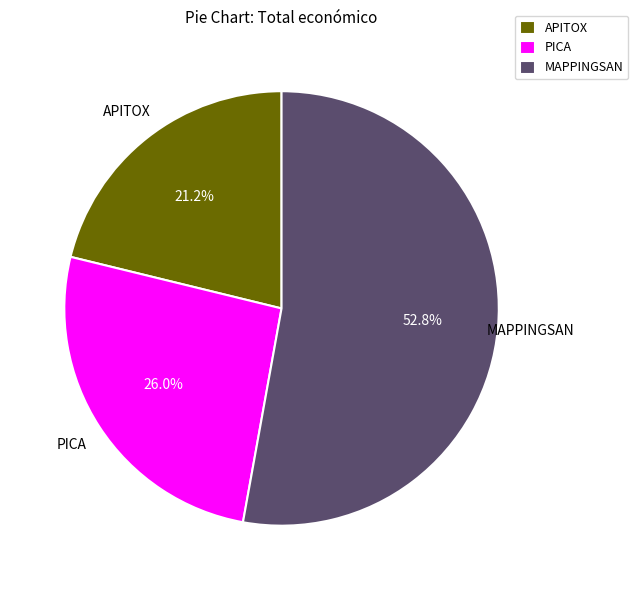

The PICA slice represents 26% of the pie. True or false?

True